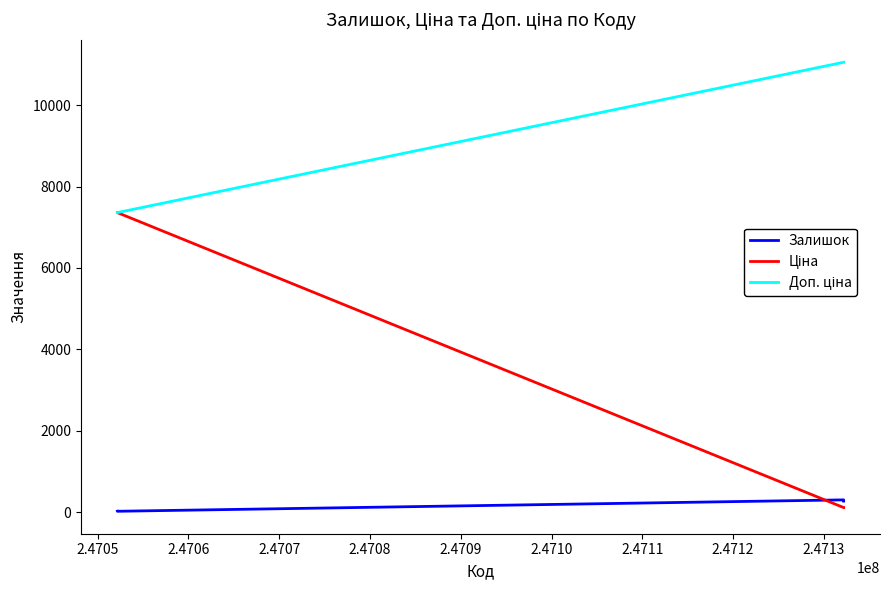

What is the smallest value displayed?

20.0